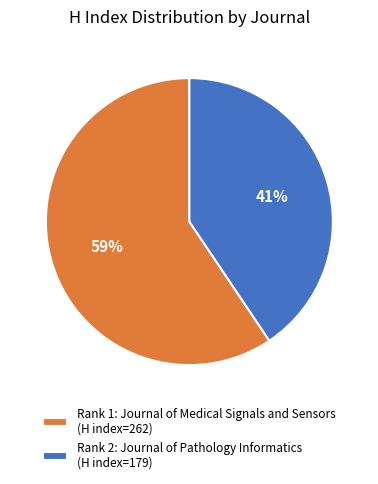

To the nearest percent, what is the average slice percentage?

50%